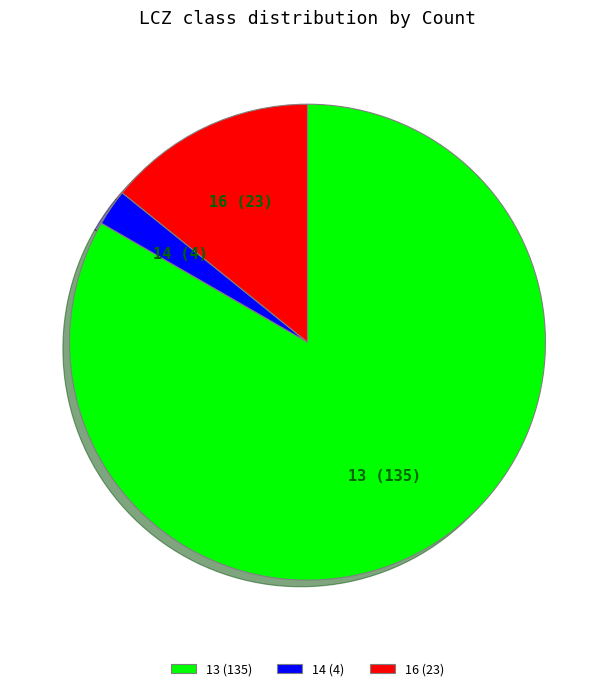

Which category has the biggest portion of the pie?

13